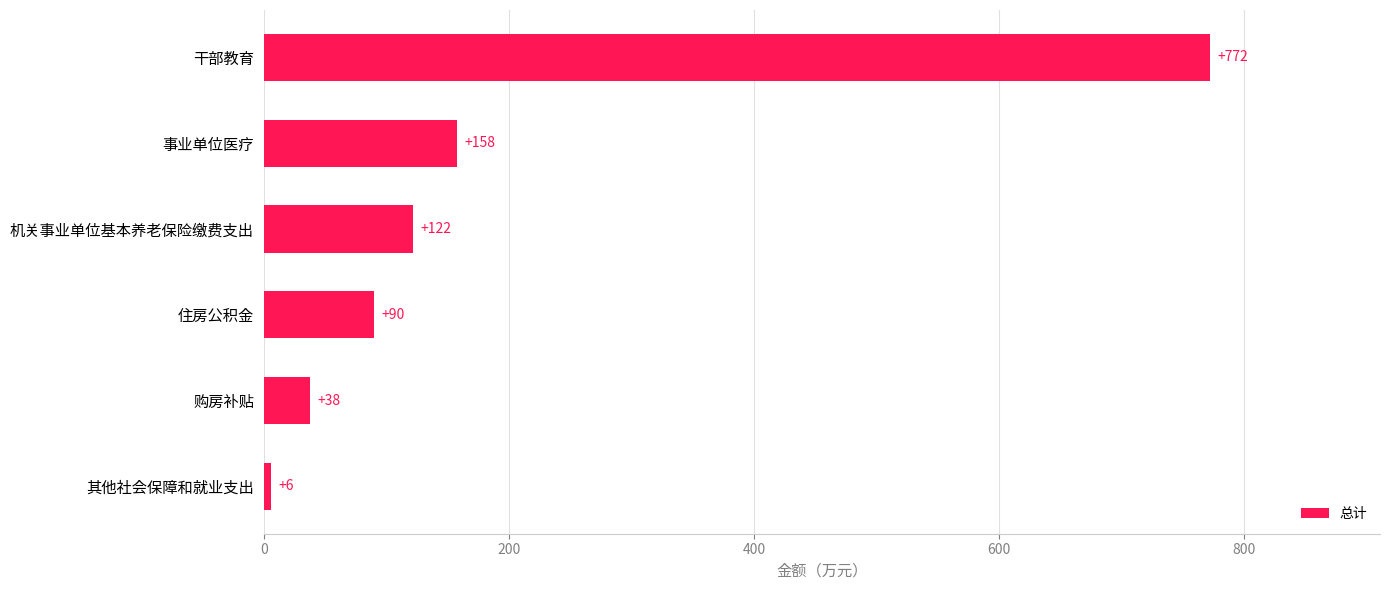

Reading bottom to top, transcribe all the data shown in this chart.

其他社会保障和就业支出=6	购房补贴=38	住房公积金=90	机关事业单位基本养老保险缴费支出=122	事业单位医疗=158	干部教育=772